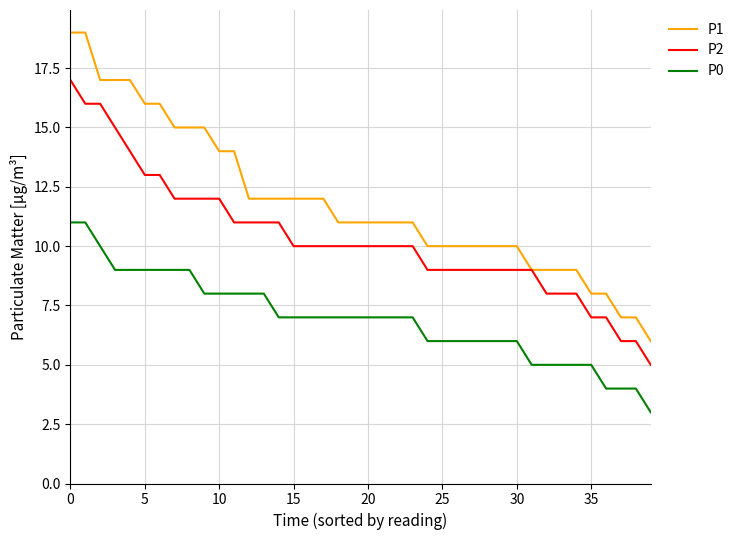

What is the maximum value for P1?

19